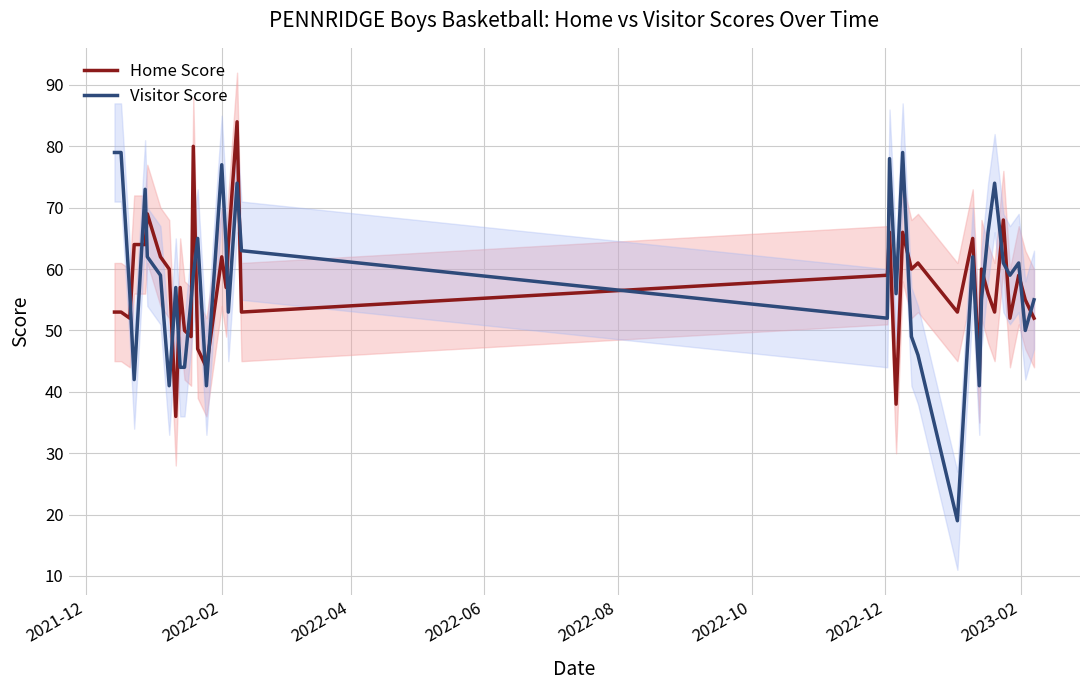

True or false: Home Score and Visitor Score cross at least once.

True